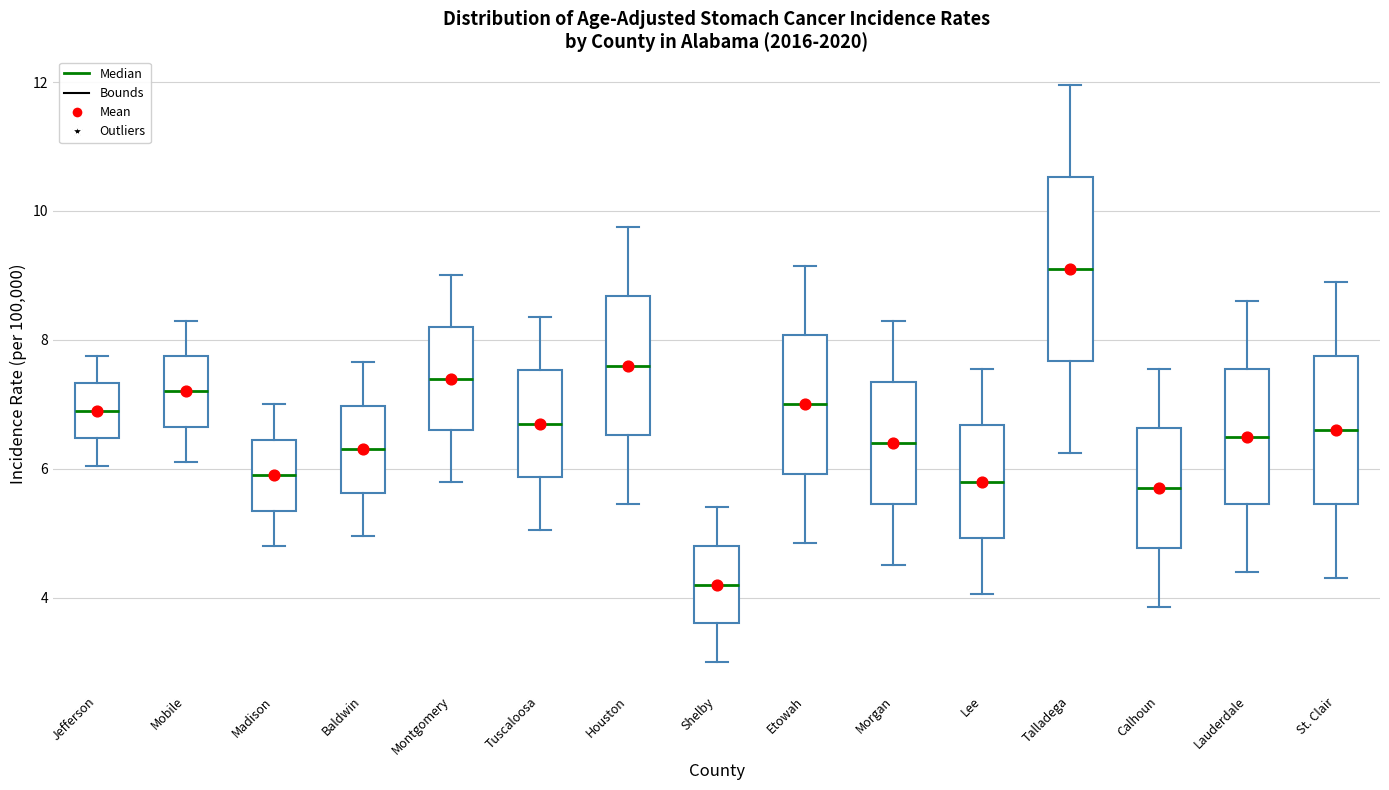

Reading left to right, transcribe this box plot: for each box, give where its median line is, the range the box spans, and where its two whiskers end, as read against the y-axis. The values are not printed on the chart, so give them approximately, as read against the axis.

Jefferson: median 7.0, box 6.4 to 7.4, whiskers 6.0 to 7.8
Mobile: median 7.2, box 6.6 to 7.8, whiskers 6.2 to 8.4
Madison: median 6.0, box 5.4 to 6.4, whiskers 4.8 to 7.0
Baldwin: median 6.4, box 5.6 to 7.0, whiskers 5.0 to 7.6
Montgomery: median 7.4, box 6.6 to 8.2, whiskers 5.8 to 9.0
Tuscaloosa: median 6.8, box 5.8 to 7.6, whiskers 5.0 to 8.4
Houston: median 7.6, box 6.6 to 8.6, whiskers 5.4 to 9.8
Shelby: median 4.2, box 3.6 to 4.8, whiskers 3.0 to 5.4
Etowah: median 7.0, box 6.0 to 8.0, whiskers 4.8 to 9.2
Morgan: median 6.4, box 5.4 to 7.4, whiskers 4.6 to 8.4
Lee: median 5.8, box 5.0 to 6.6, whiskers 4.0 to 7.6
Talladega: median 9.2, box 7.6 to 10.6, whiskers 6.2 to 12.0
Calhoun: median 5.8, box 4.8 to 6.6, whiskers 3.8 to 7.6
Lauderdale: median 6.6, box 5.4 to 7.6, whiskers 4.4 to 8.6
St. Clair: median 6.6, box 5.4 to 7.8, whiskers 4.4 to 9.0